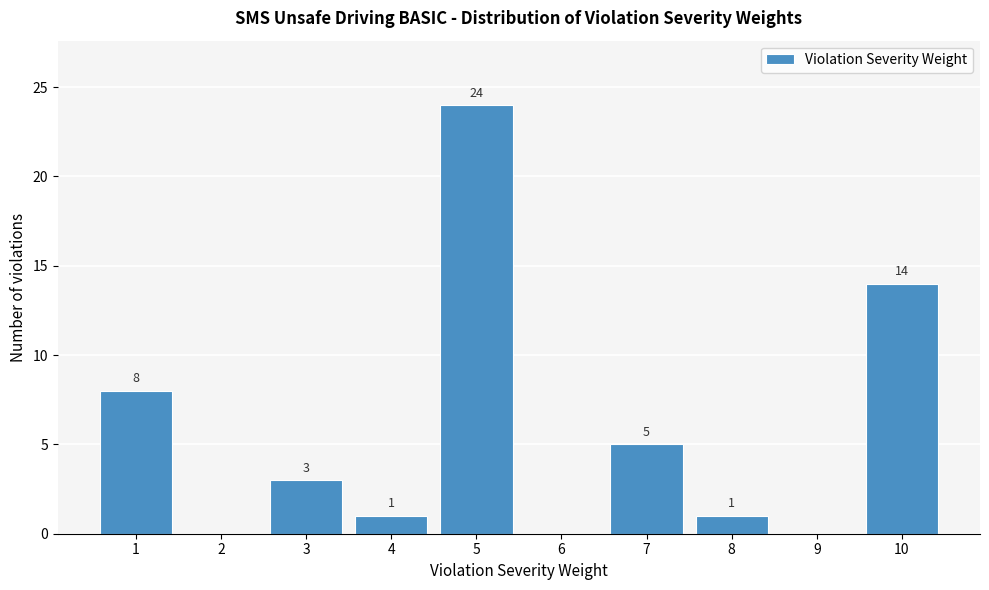

Reading right to left, extract all data points from this chart.

10=14	9=0	8=1	7=5	6=0	5=24	4=1	3=3	2=0	1=8